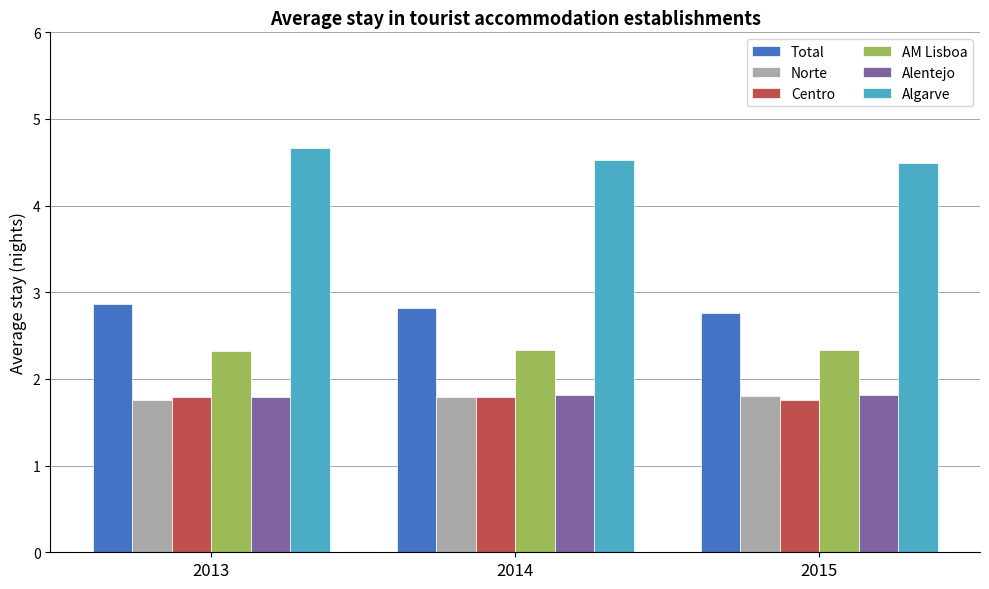

What is the maximum value shown in the chart?

4.7